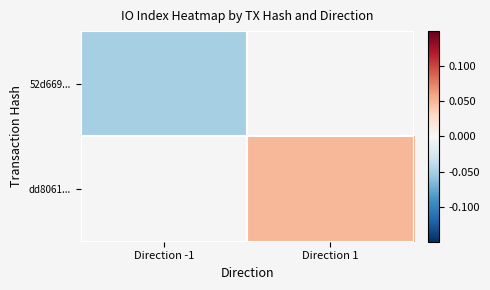

Which has a higher value, Direction -1 or Direction 1?

Direction 1